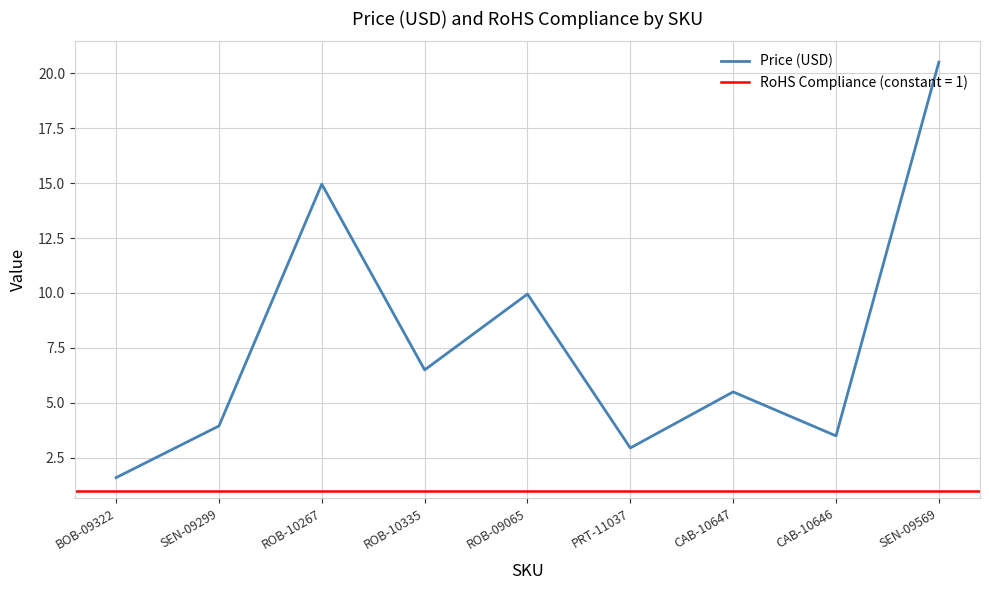

What is the difference between the values at SEN-09299 and CAB-10646?

0.5